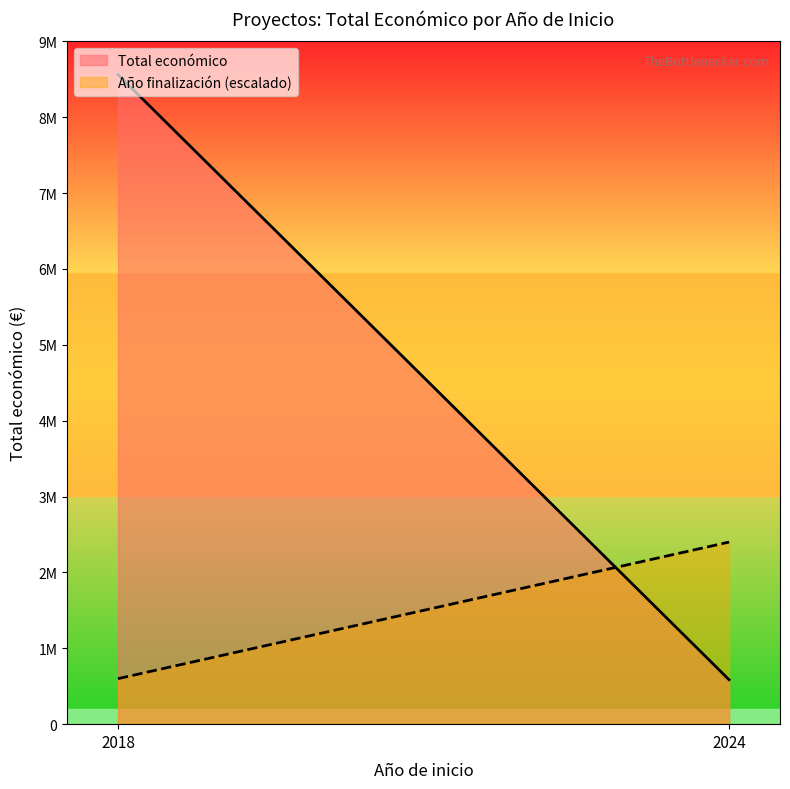

What is the value of the Año de finalización point at the 1st from the left?

2027